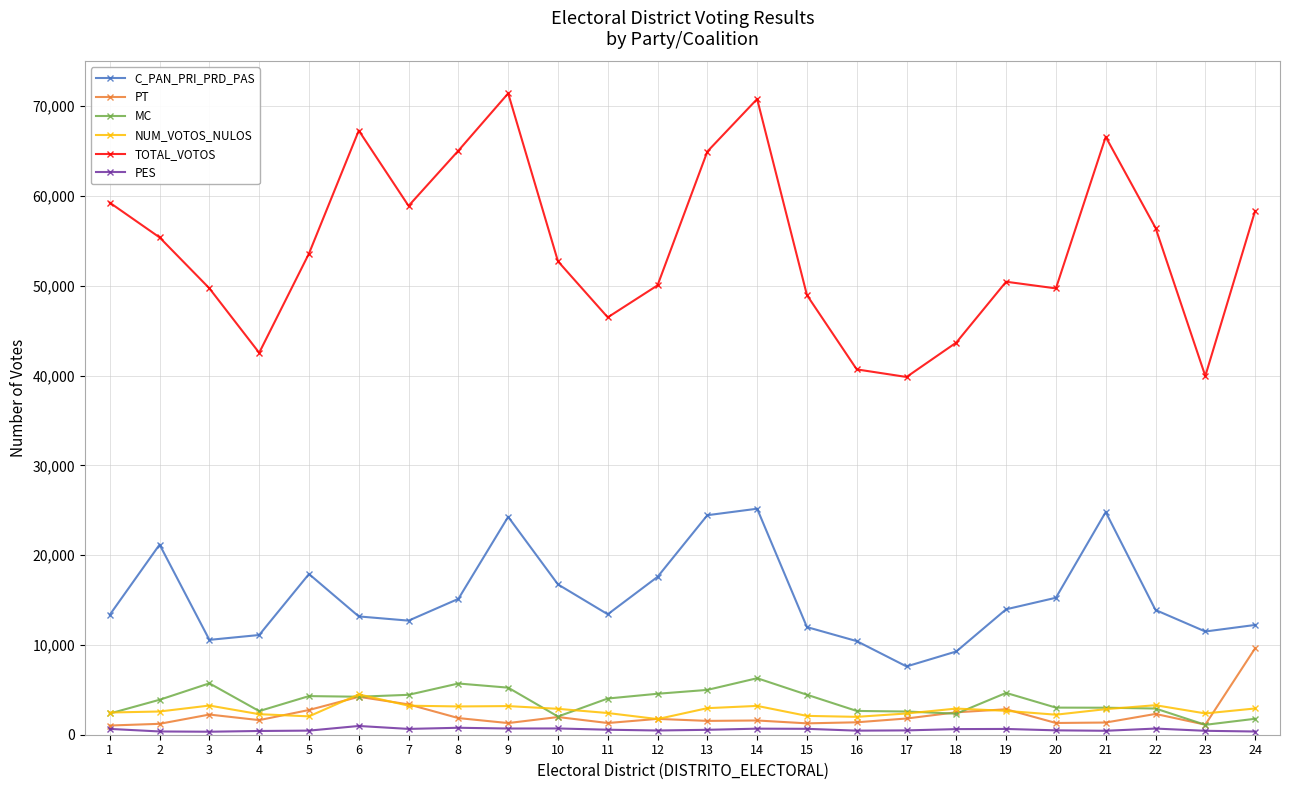

How many categories are shown in the chart?

24